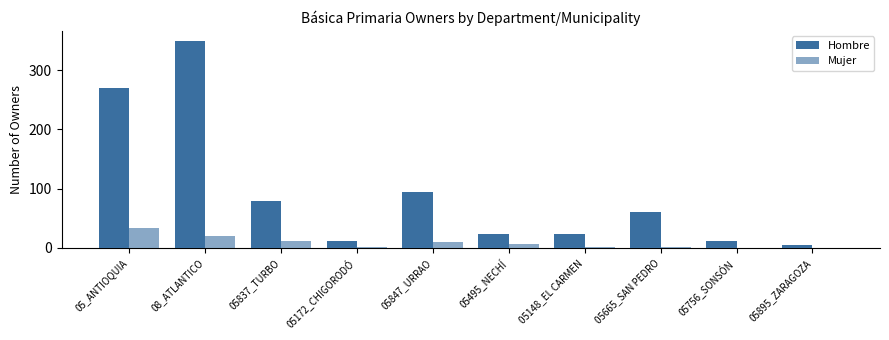

At which label is Mujer closest to 16?

08_ATLANTICO